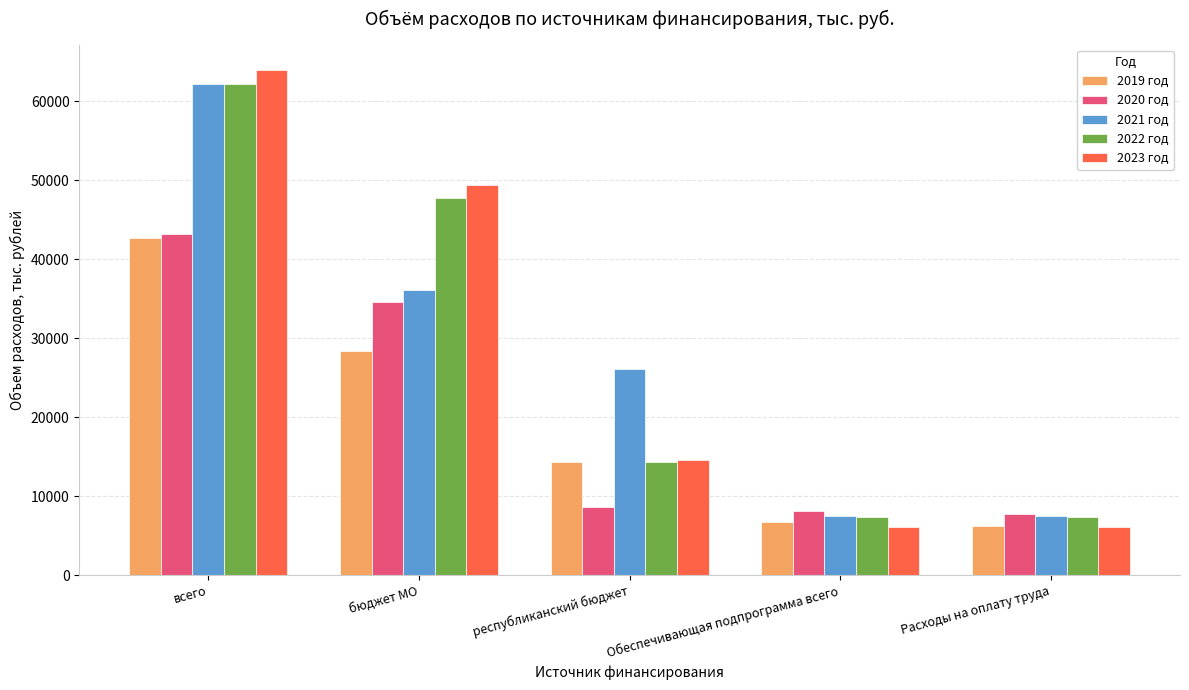

What is the sum of all 2023 год values?

140281.8